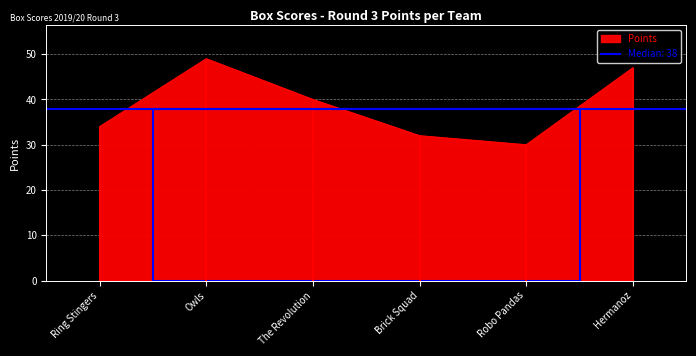

True or false: the data shows 63 at Hermanoz.

False